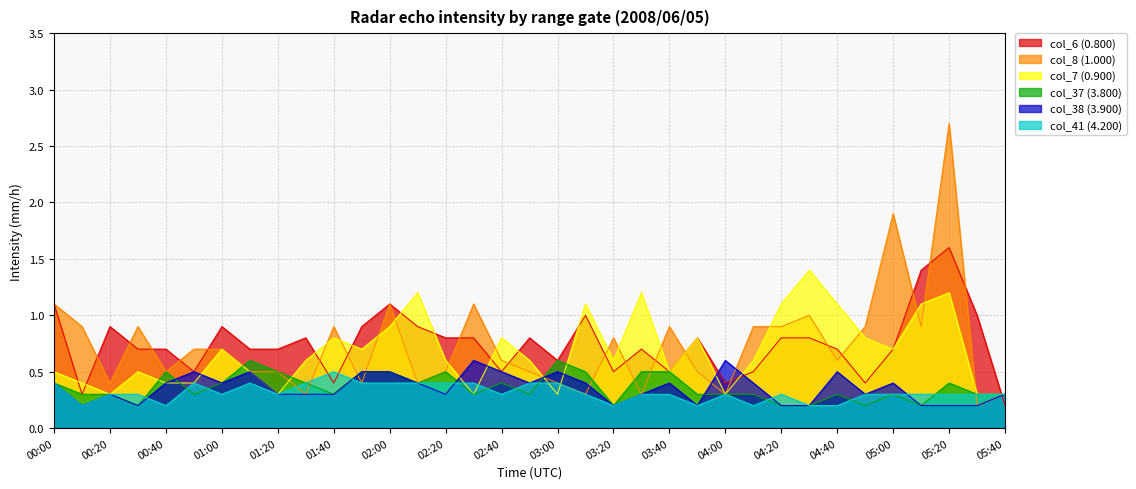

What is the label of the 11th point from the right?

04:00